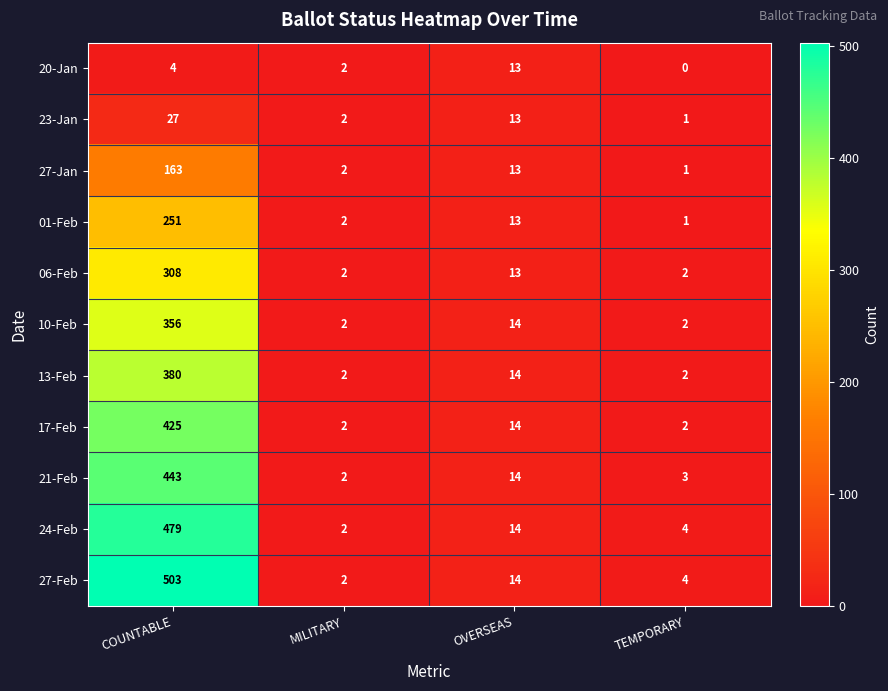

What is the maximum value for 01-Feb?

251